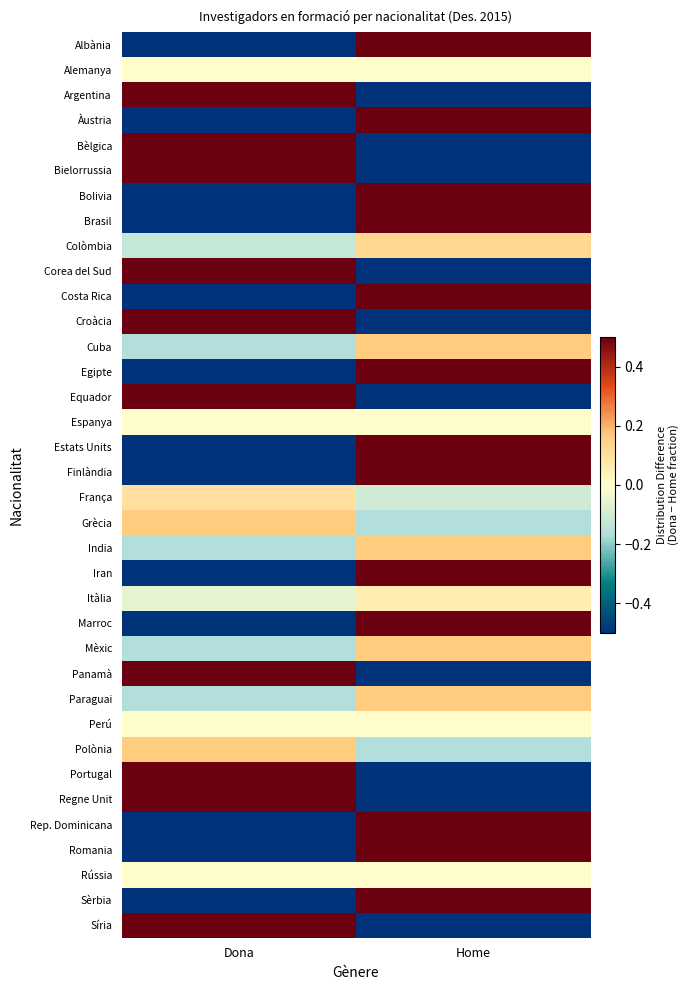

Rank the series by their maximum value, from highest to lowest.

Albània, Argentina, Àustria, Bèlgica, Bielorrussia, Bolivia, Brasil, Corea del Sud, Costa Rica, Croàcia, Egipte, Equador, Estats Units, Finlàndia, Iran, Marroc, Panamà, Portugal, Regne Unit, Rep. Dominicana, Romania, Sèrbia, Síria, Cuba, Grècia, India, Mèxic, Paraguai, Polònia, Colòmbia, França, Itàlia, Espanya, Alemanya, Perú, Rússia